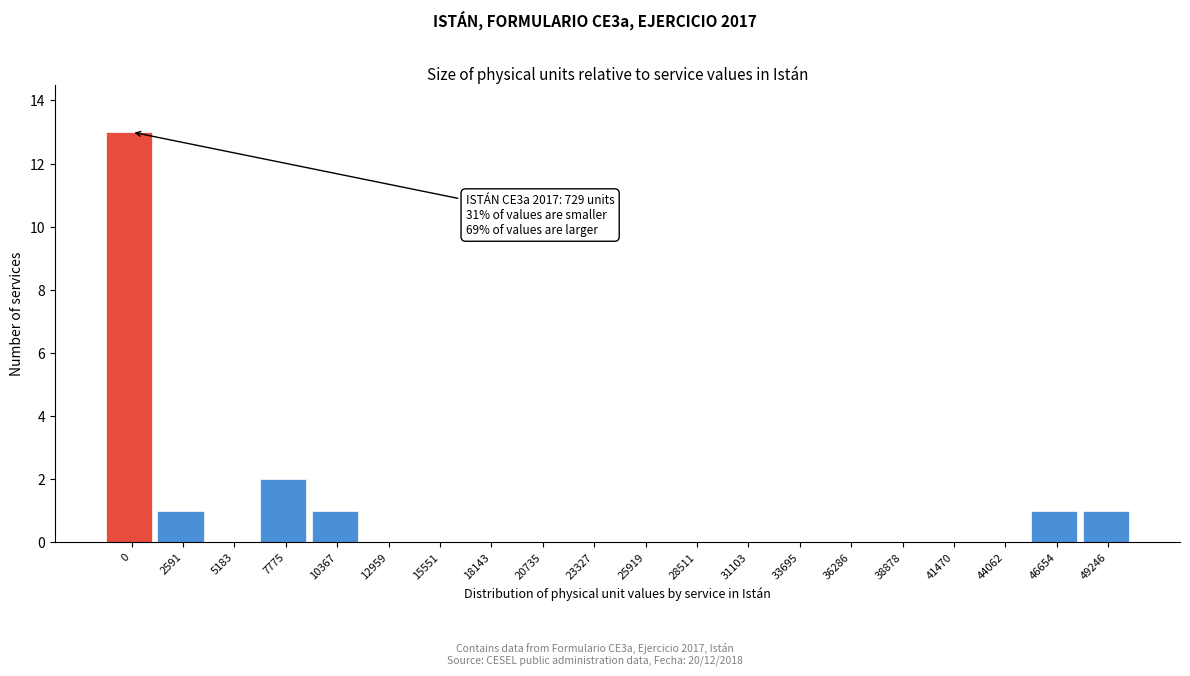

Reading left to right, extract all data points from this chart.

0=13	2591=1	5183=0	7775=2	10367=1	12959=0	15551=0	18143=0	20735=0	23327=0	25919=0	28511=0	31103=0	33695=0	36286=0	38878=0	41470=0	44062=0	46654=1	49246=1